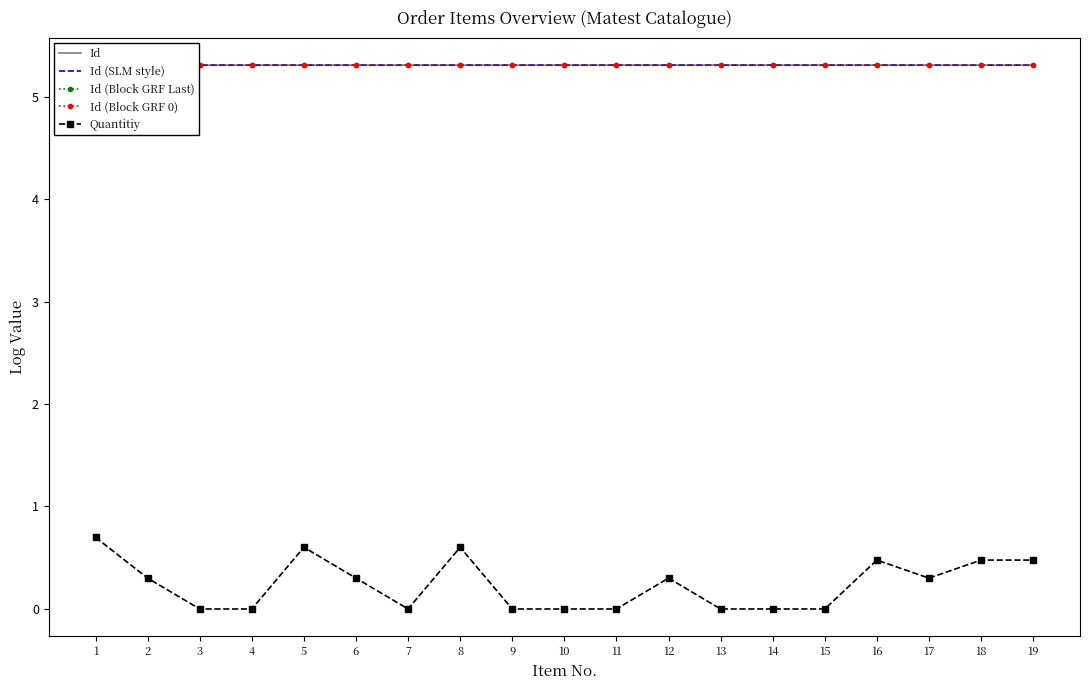

How many lines are shown in the chart?

5